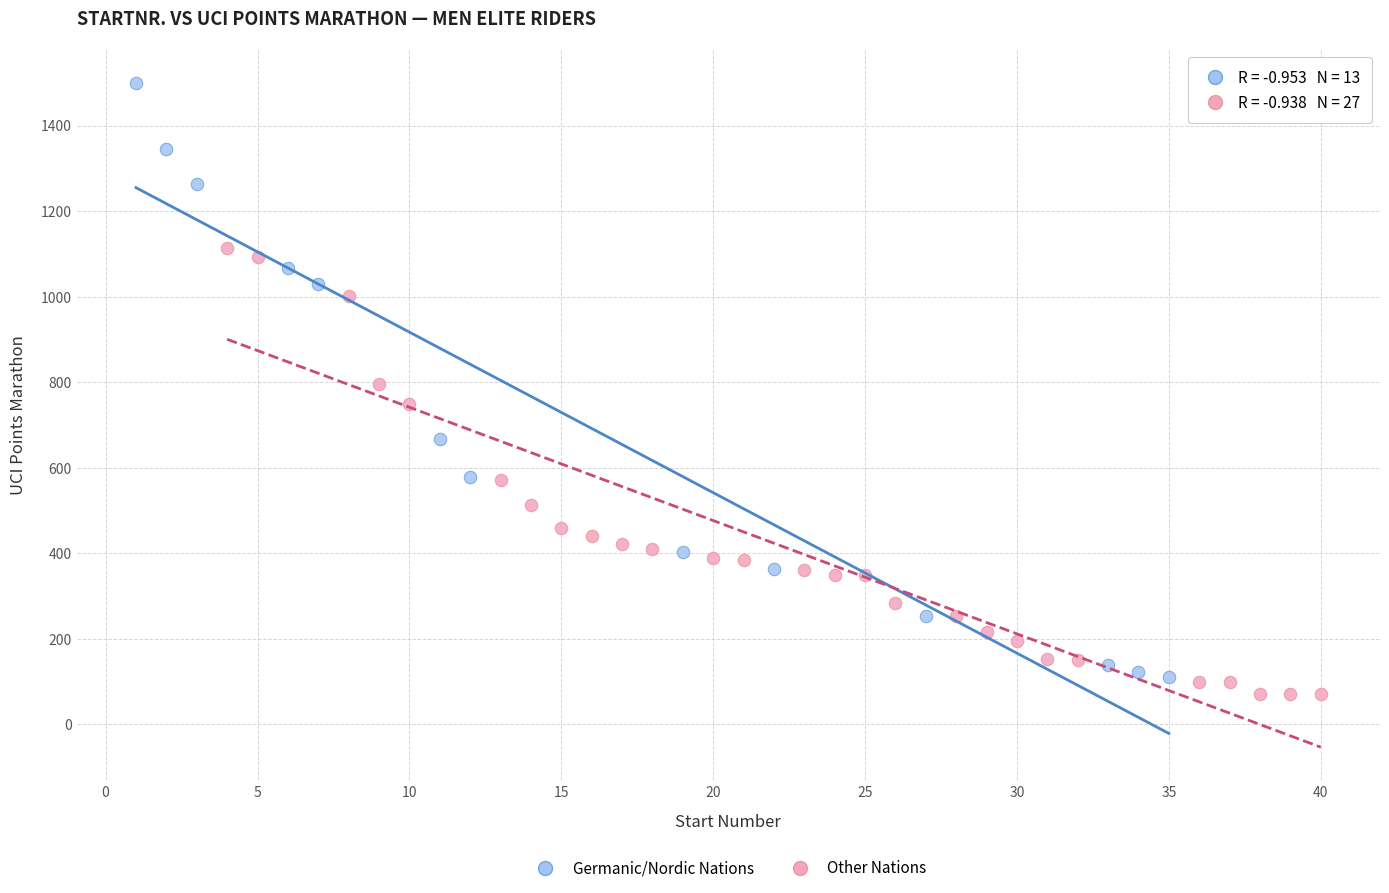

Which series reaches the maximum Y coordinate?

Germanic/Nordic Nations